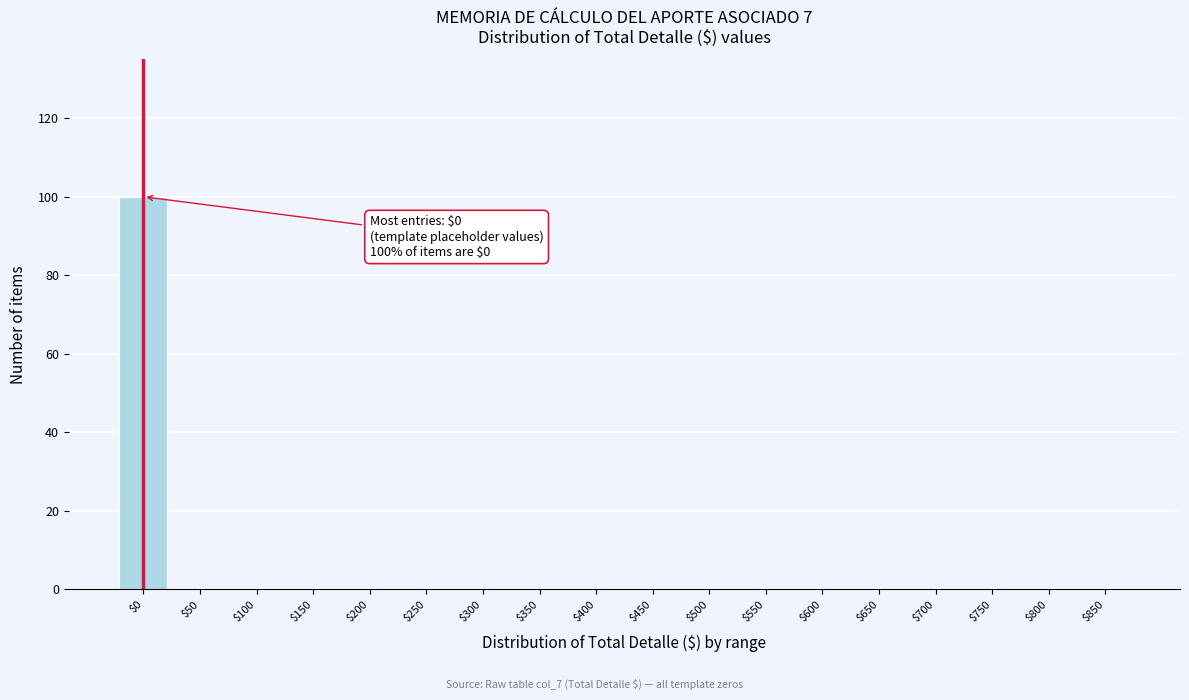

The chart shows a value of 65 at $100. True or false?

False